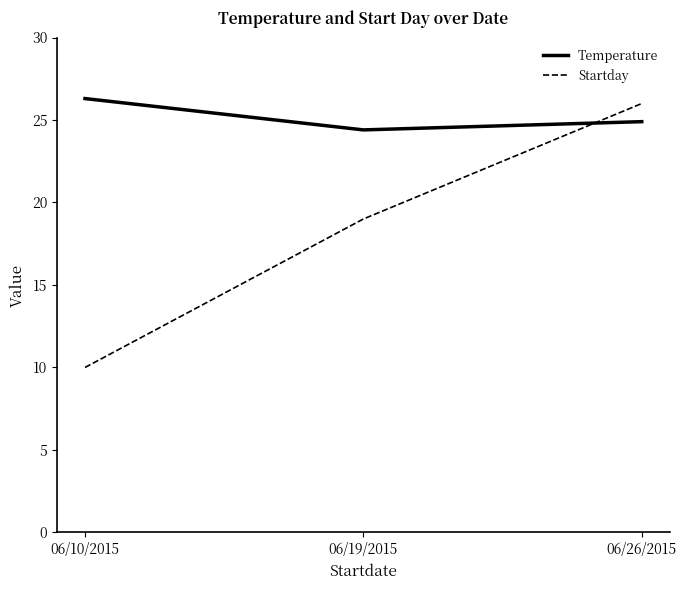

How many Startday values are between 10 and 26?

3